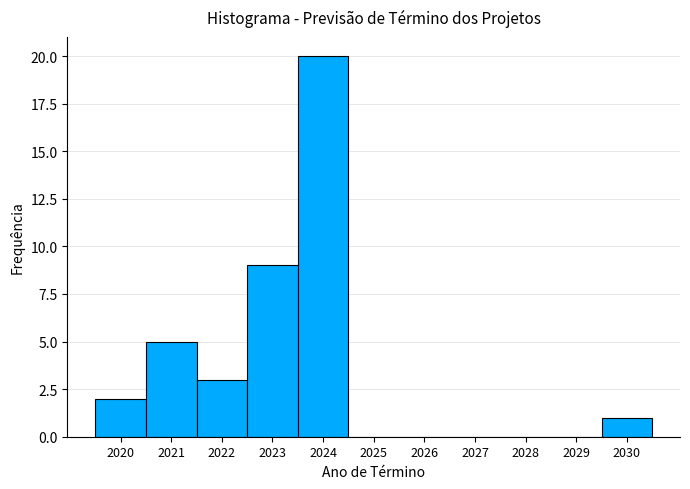

Reading left to right, transcribe this chart: for each bar, give the range it covers on the x-axis and its height. The values are not printed on the chart, so give them approximately, as read against the axis.

2019.5 to 2020.5: 2
2020.5 to 2021.5: 5
2021.5 to 2022.5: 3
2022.5 to 2023.5: 9
2023.5 to 2024.5: 20
2024.5 to 2025.5: 0
2025.5 to 2026.5: 0
2026.5 to 2027.5: 0
2027.5 to 2028.5: 0
2028.5 to 2029.5: 0
2029.5 to 2030.5: 1